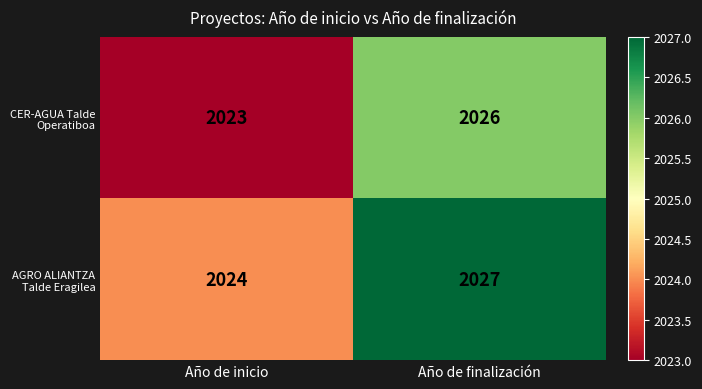

What is the total value across all series at Año de finalización?

4053